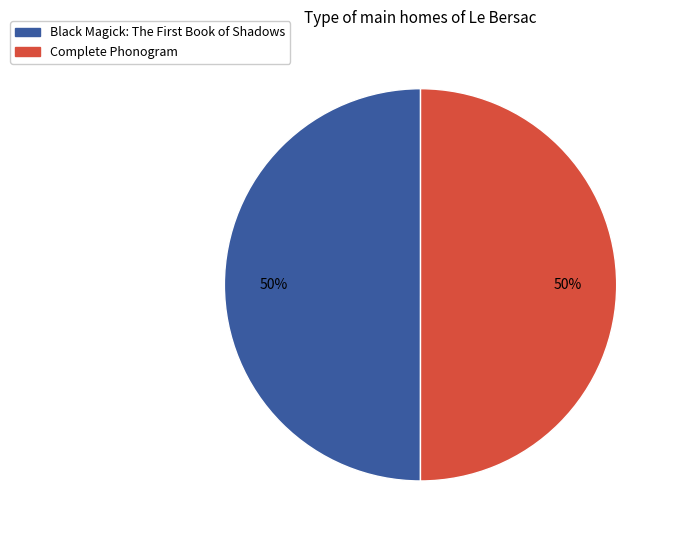

To the nearest percent, what portion does Complete Phonogram represent?

50%